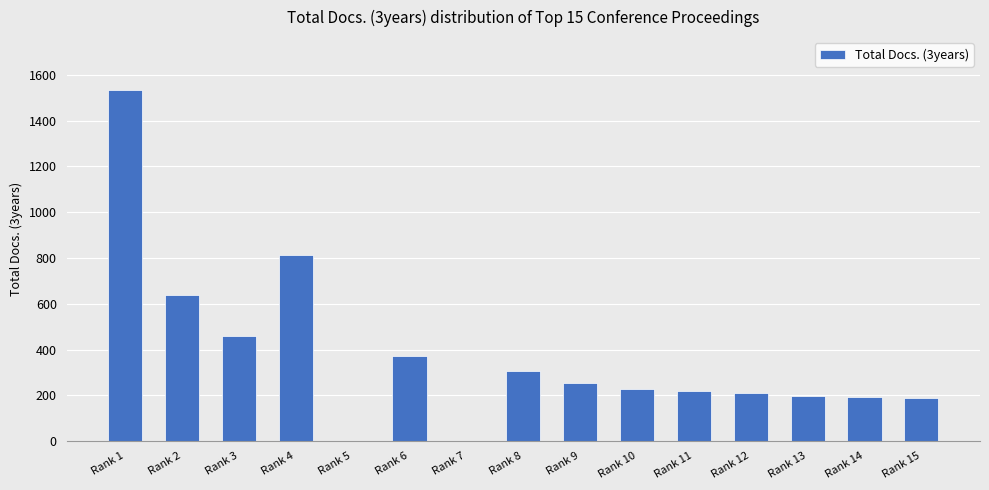

What is the greatest value displayed?

1535